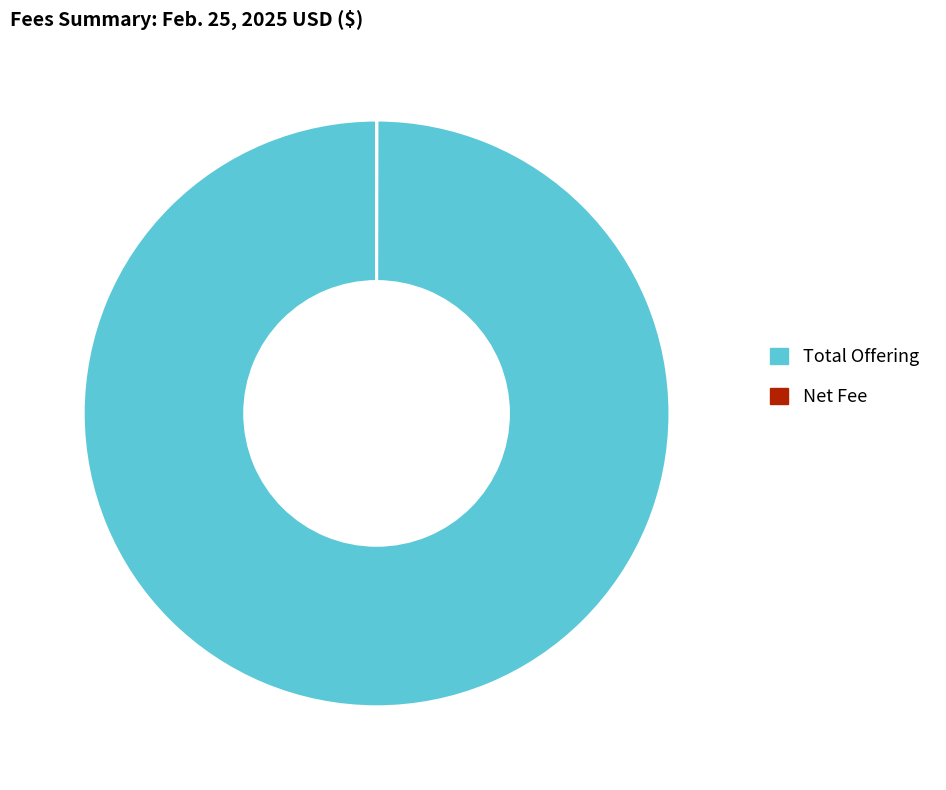

What is the majority slice?

Total Offering